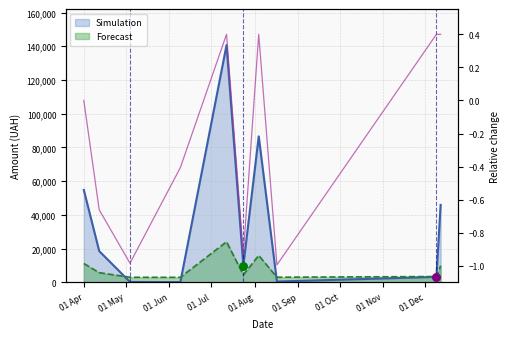

What is the change in value from 01 May to 01 Aug?

+1.1